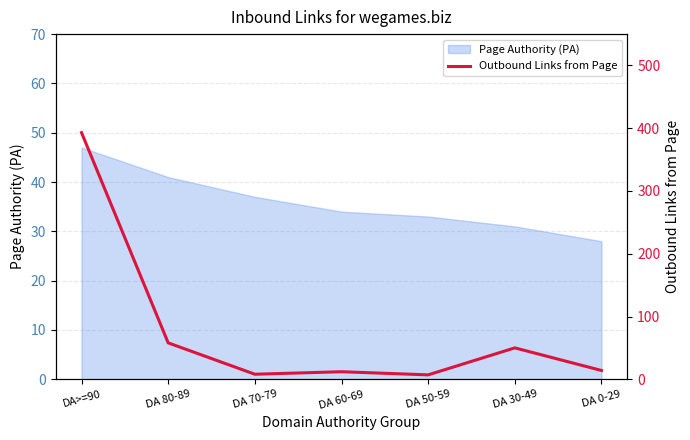

At which label is the value closest to 200?

DA 80-89